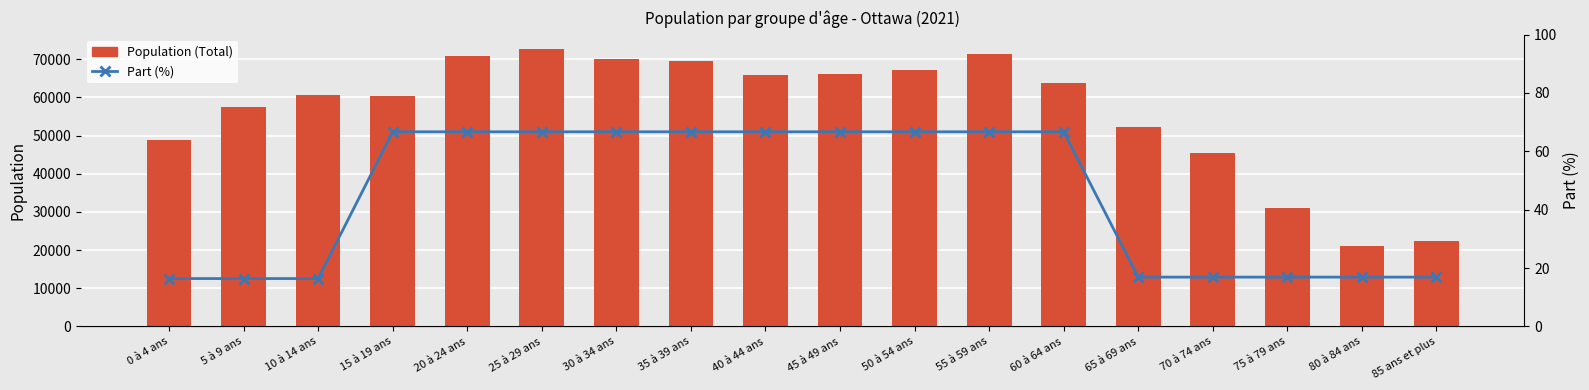

Which series changed the most between 15 à 19 ans and 30 à 34 ans?

Population (Total)